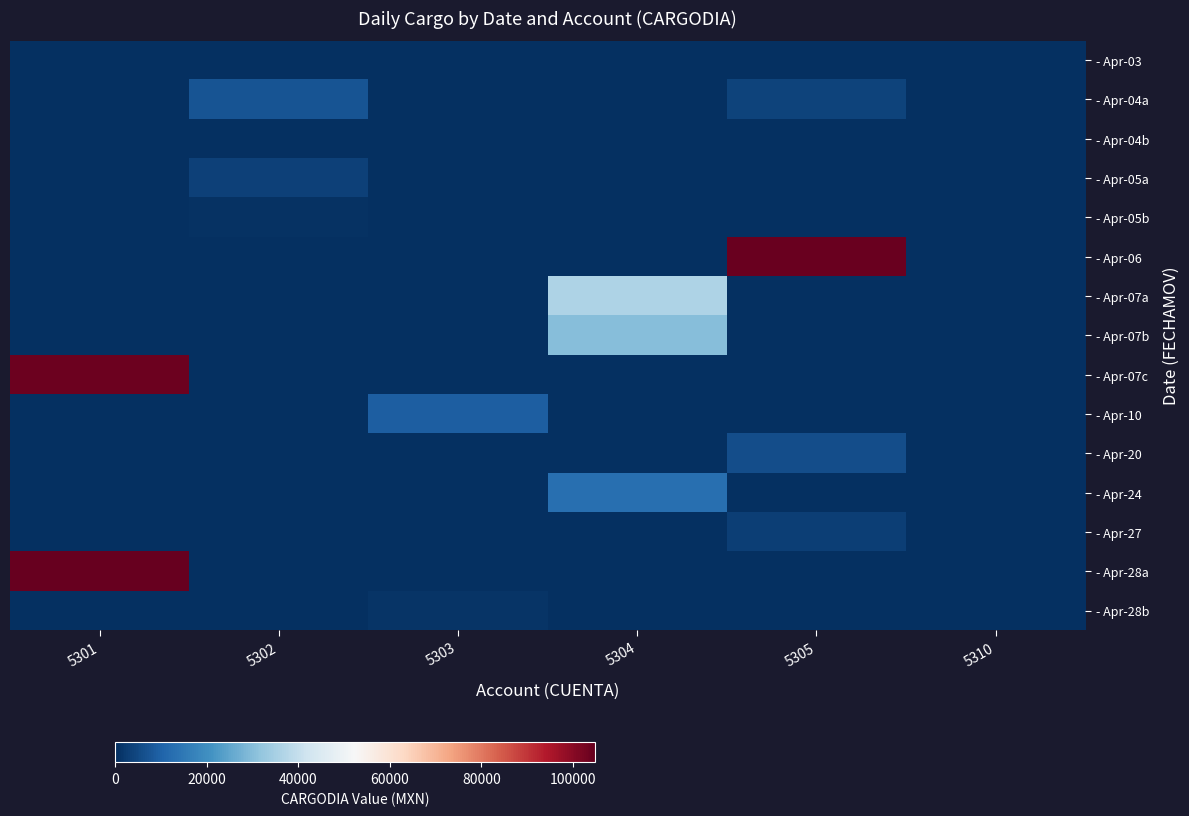

At 5301, list the series in order from largest to smallest.

- Apr-28a, - Apr-07c, - Apr-03, - Apr-04a, - Apr-04b, - Apr-05a, - Apr-05b, - Apr-06, - Apr-07a, - Apr-07b, - Apr-10, - Apr-20, - Apr-24, - Apr-27, - Apr-28b